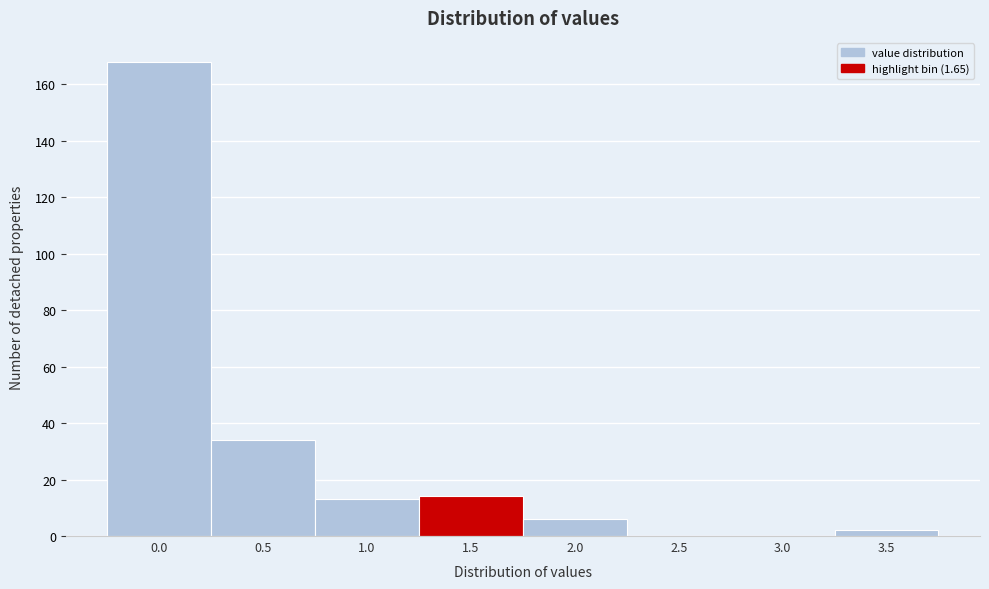

Reading left to right, transcribe all the data shown in this chart.

0.0=168	0.5=34	1.0=13	1.5=14	2.0=6	2.5=0	3.0=0	3.5=2